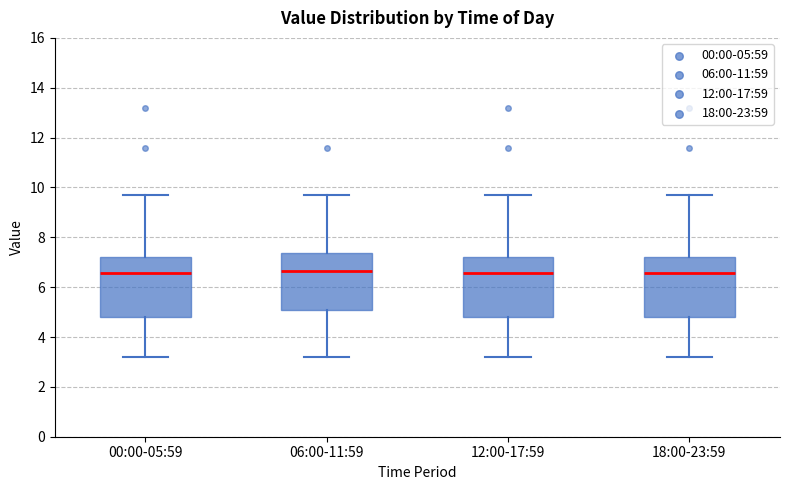

Where does the upper whisker of the box for 12:00-17:59 end on the y-axis? The values are not printed on the chart, so give them approximately, as read against the axis.

9.8